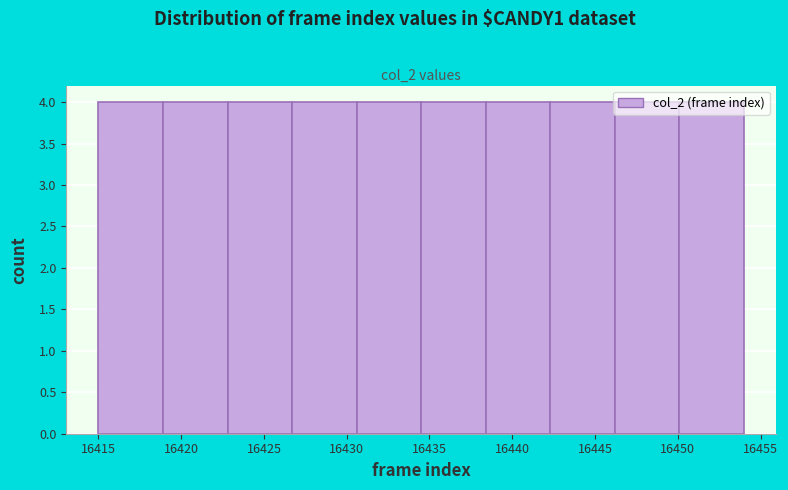

Reading left to right, list every bar in this chart as the range it spans on the x-axis followed by its height. Neither the bar edges nor the heights are printed on the chart, so give them approximately, as read against the axes.

16415.0 to 16418.9: 4
16418.9 to 16422.8: 4
16422.8 to 16426.7: 4
16426.7 to 16430.6: 4
16430.6 to 16434.5: 4
16434.5 to 16438.4: 4
16438.4 to 16442.3: 4
16442.3 to 16446.2: 4
16446.2 to 16450.1: 4
16450.1 to 16454.0: 4